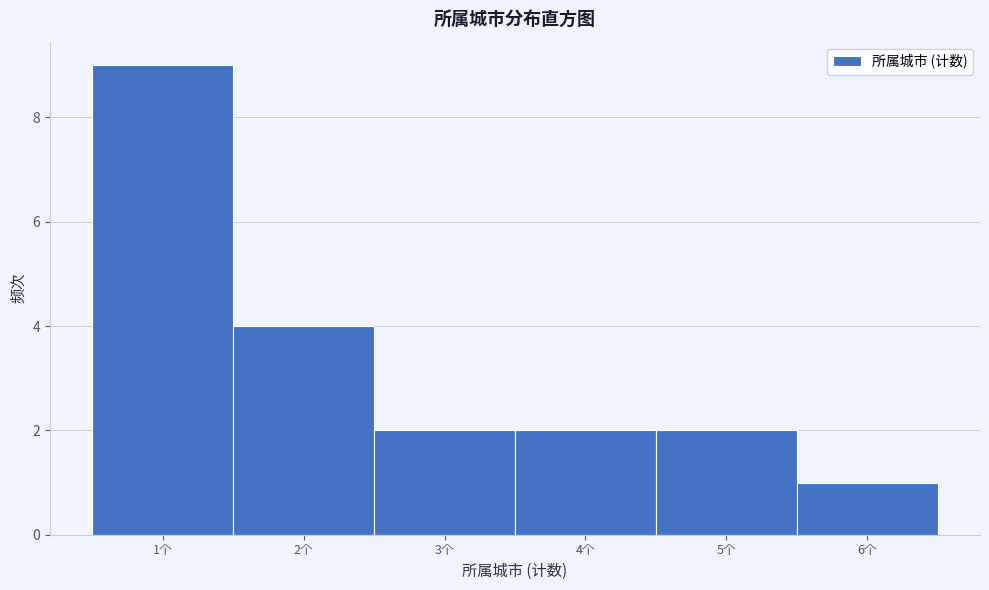

Reading left to right, transcribe this chart: for each bar, give the range it covers on the x-axis and its height. The values are not printed on the chart, so give them approximately, as read against the axis.

0.5 to 1.5: 9
1.5 to 2.5: 4
2.5 to 3.5: 2
3.5 to 4.5: 2
4.5 to 5.5: 2
5.5 to 6.5: 1